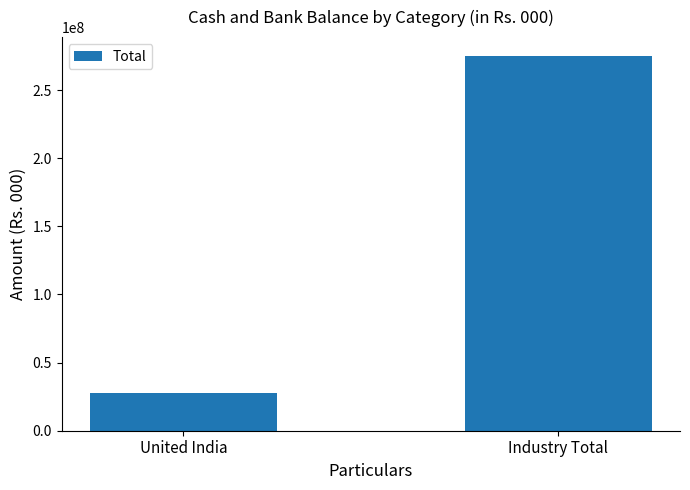

What position from the right is Industry Total?

1